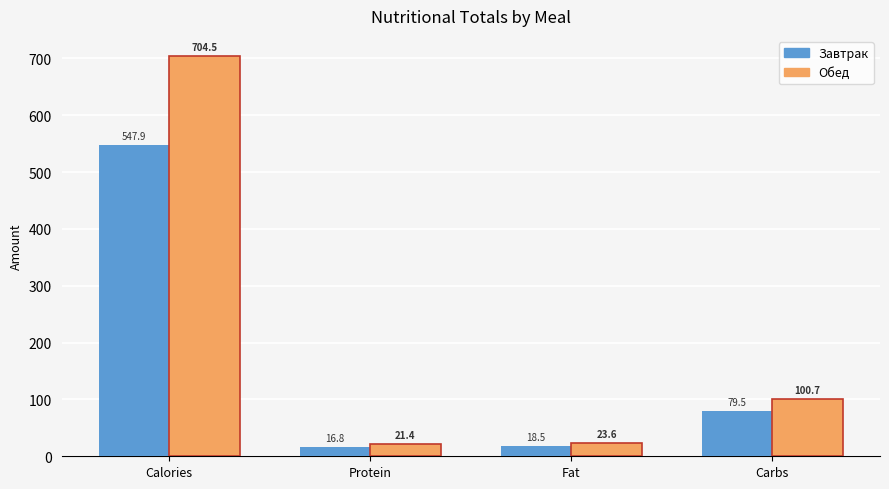

How many bars are there in each group?

2